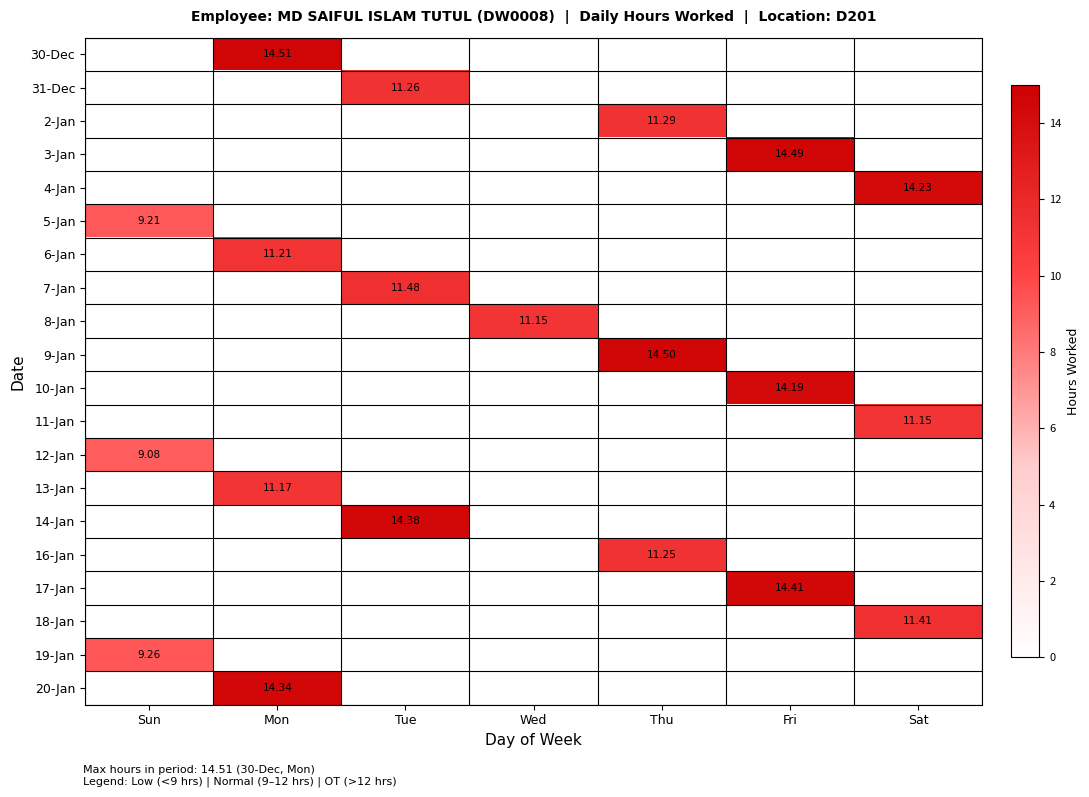

List the labels in order of 7-Jan value, smallest first.

Sun, Mon, Wed, Thu, Fri, Sat, Tue